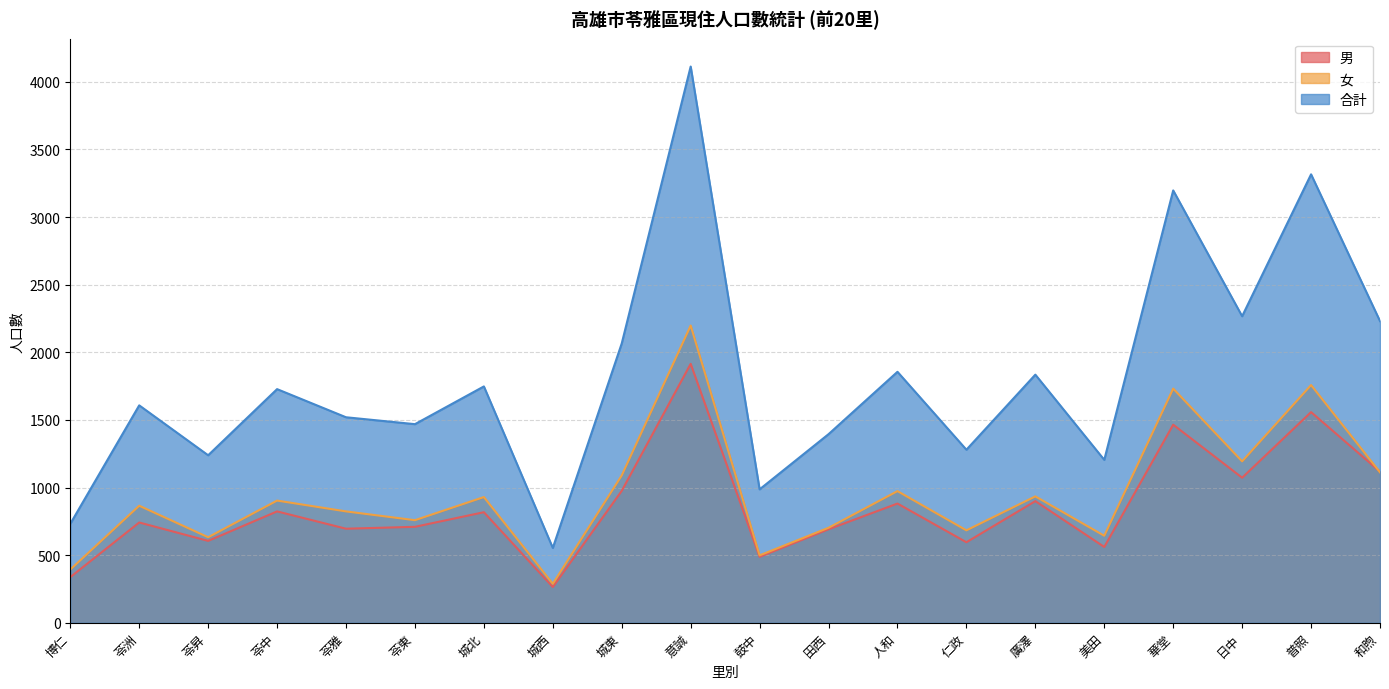

How many distinct data groups are displayed?

3